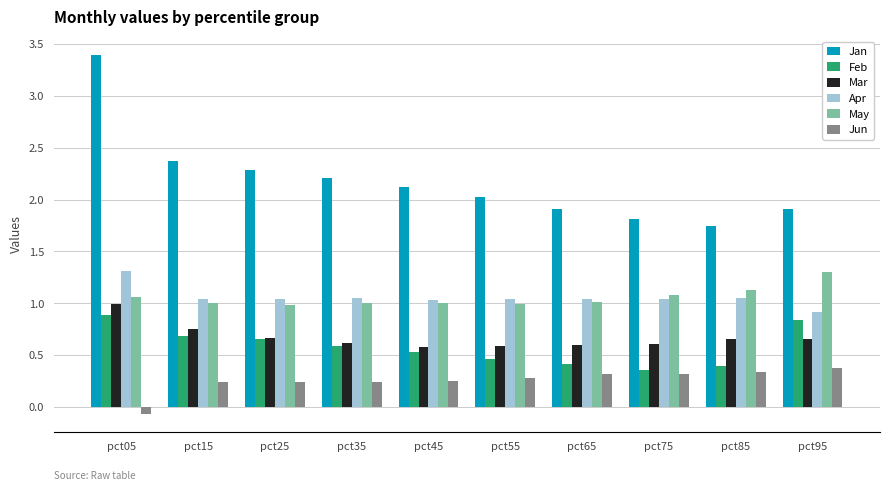

Are the bars grouped side by side (vs. stacked)?

Yes